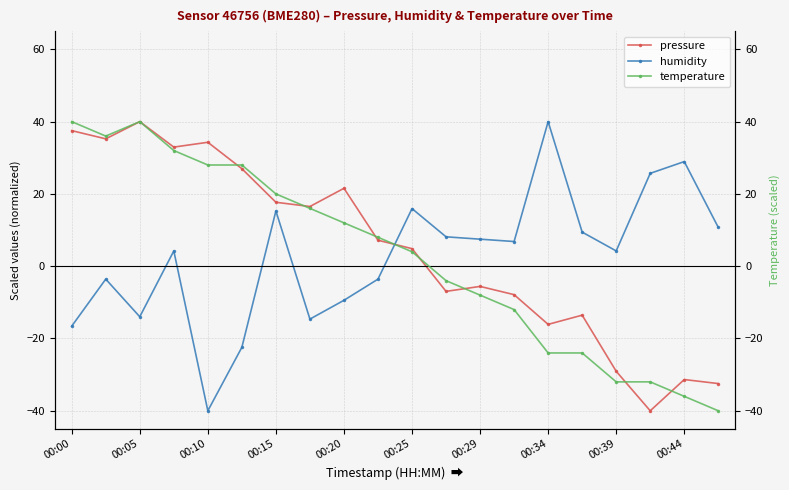

What is the lowest value of the humidity series?

-40.0